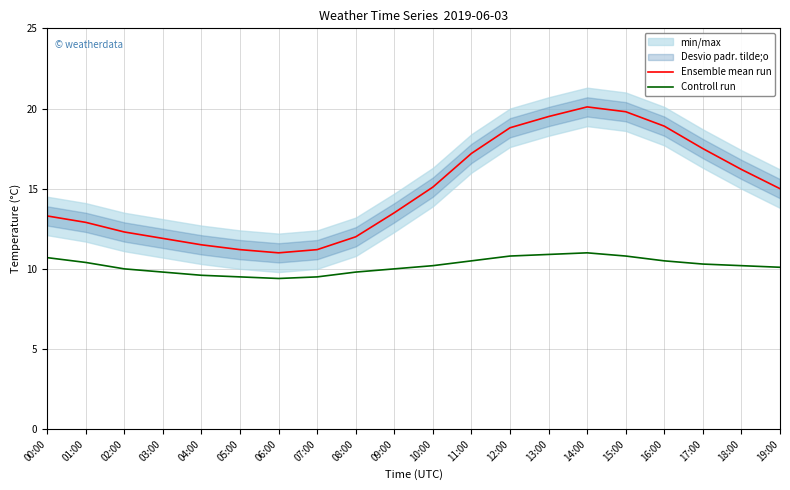

What value does the Controll run series have at 04:00?

9.6